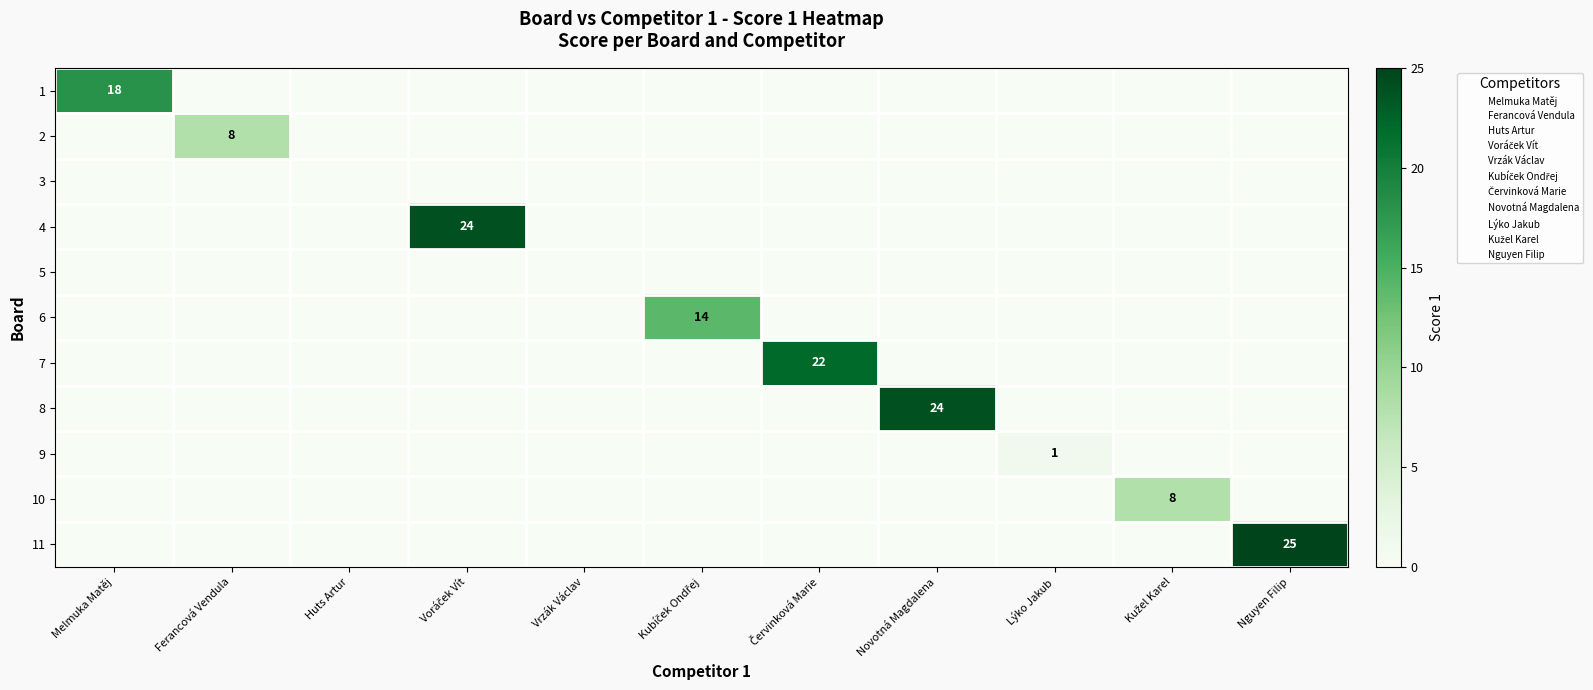

Is it true that 8 equals 33 at Novotná Magdalena?

False